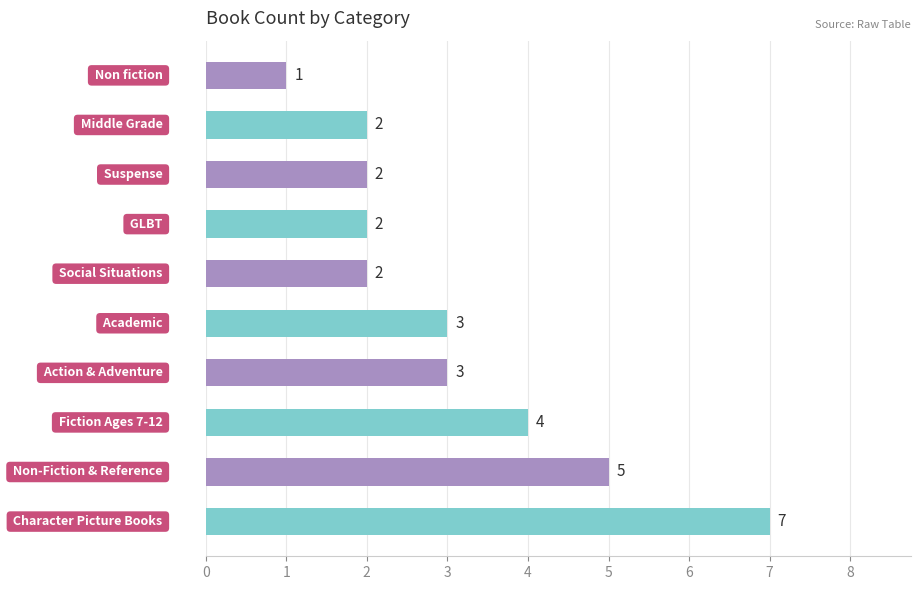

How many values are between 2 and 4?

7